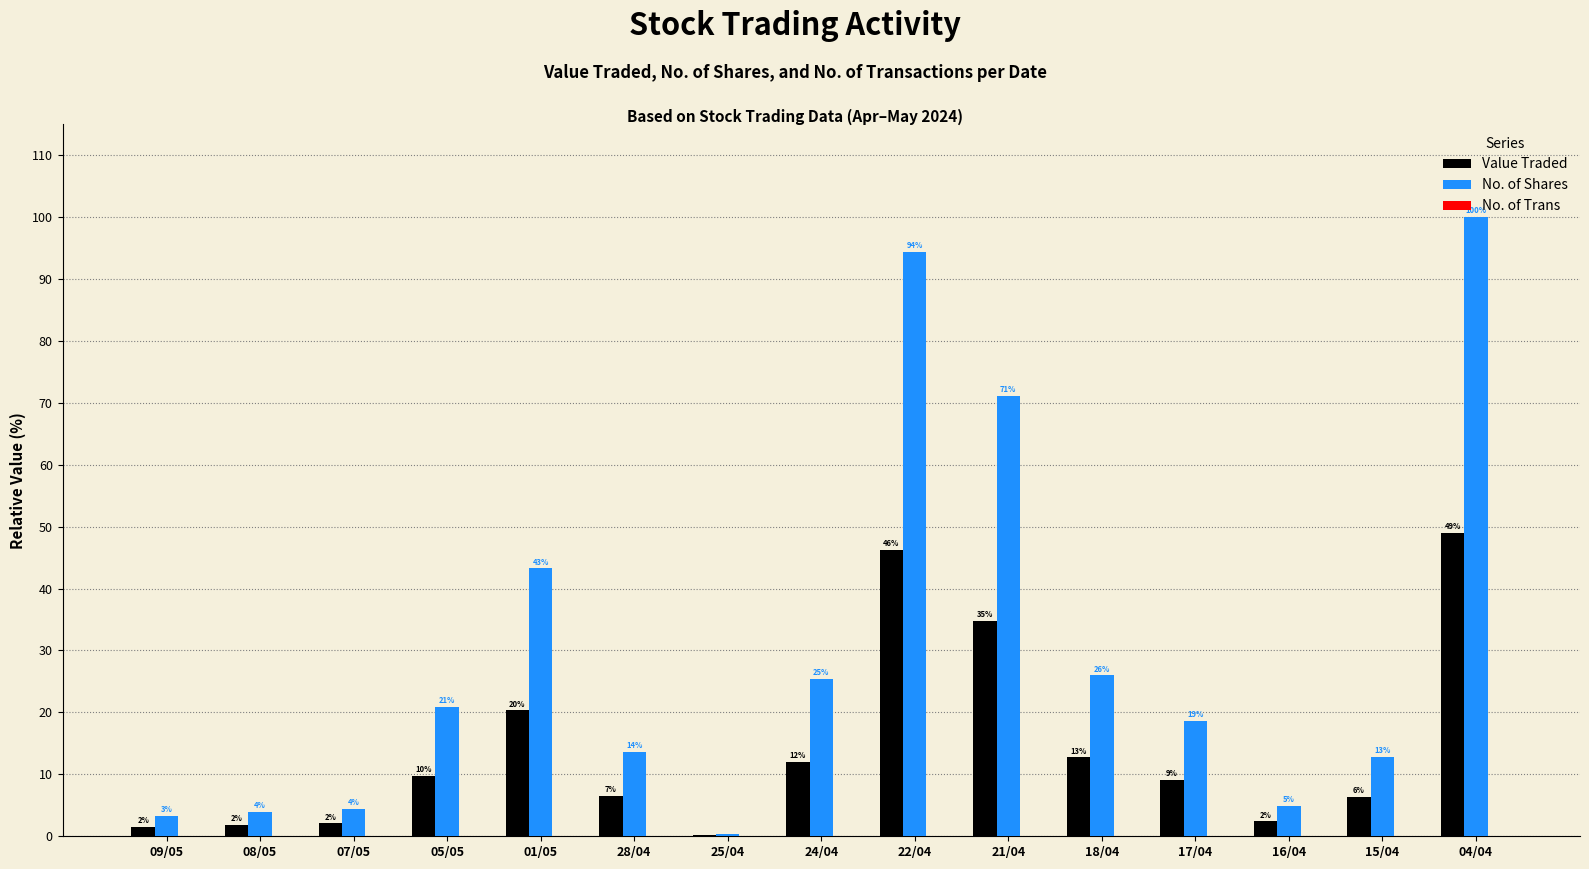

Are the bars horizontal?

No